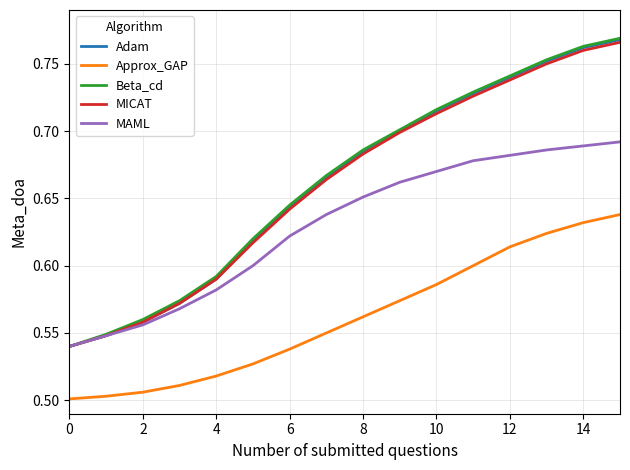

How many lines are shown in the chart?

5